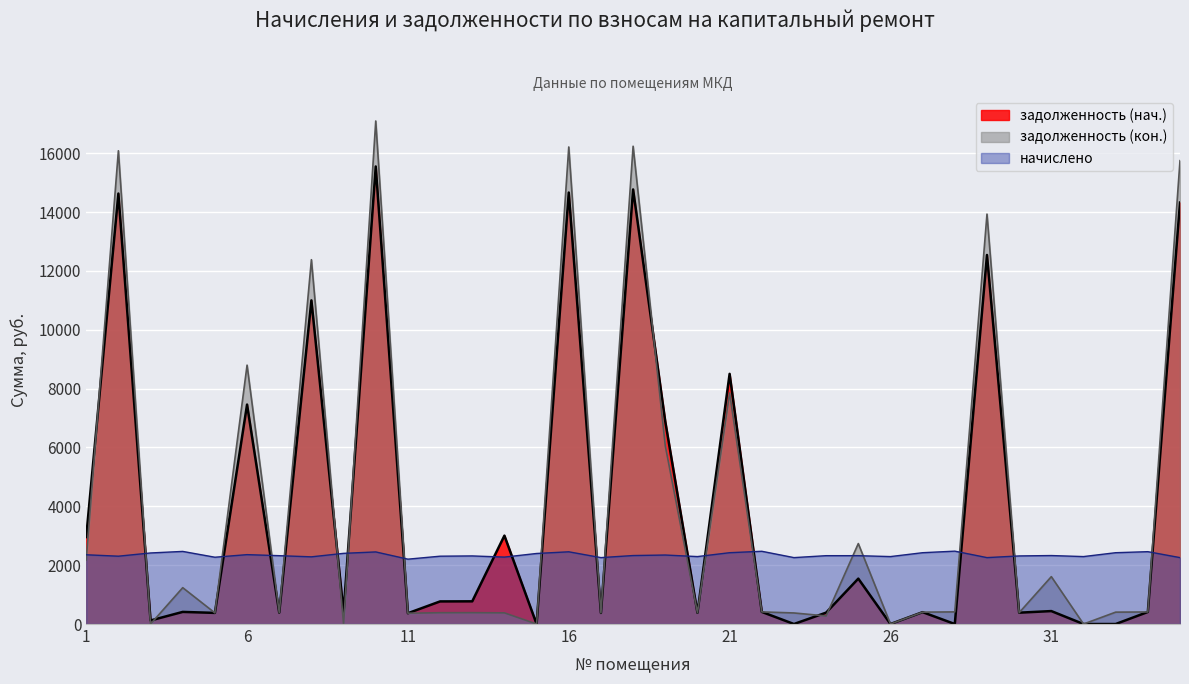

What is the value of the начислено point at the 14th from the left?

2275.1